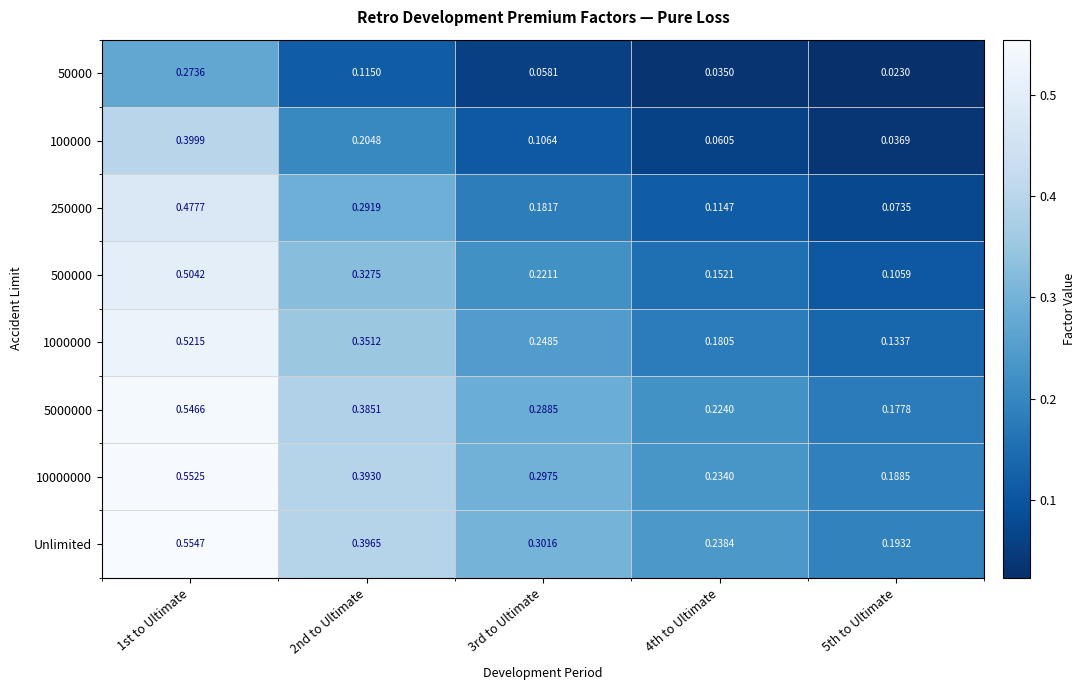

Which series has the largest total across all categories?

Unlimited